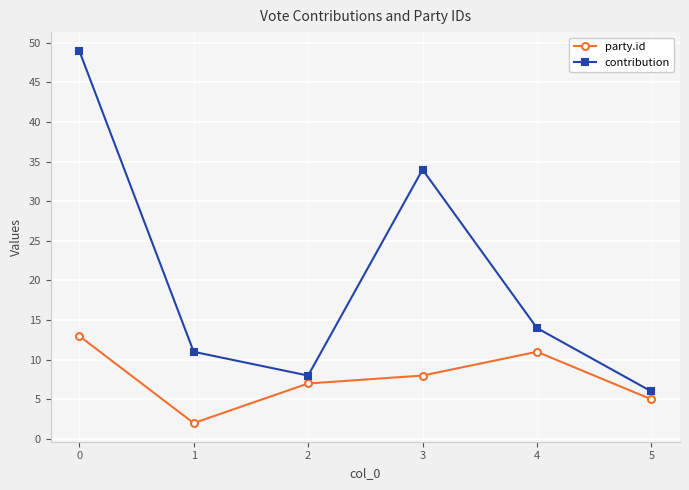

Which series has the largest total across all categories?

contribution